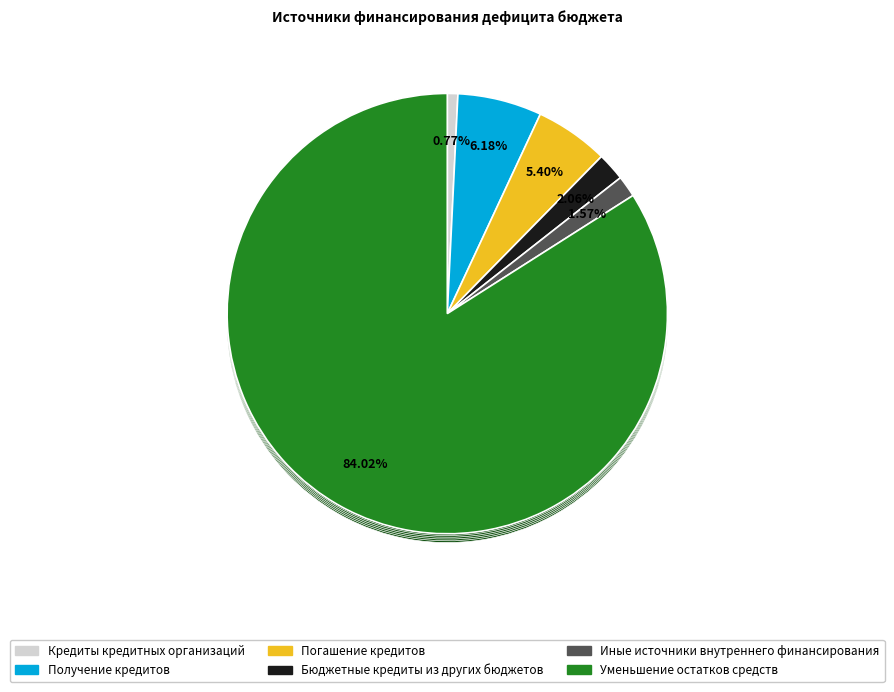

Combined, what portion of the pie is Погашение кредитов and Кредиты кредитных организаций?

6.2%